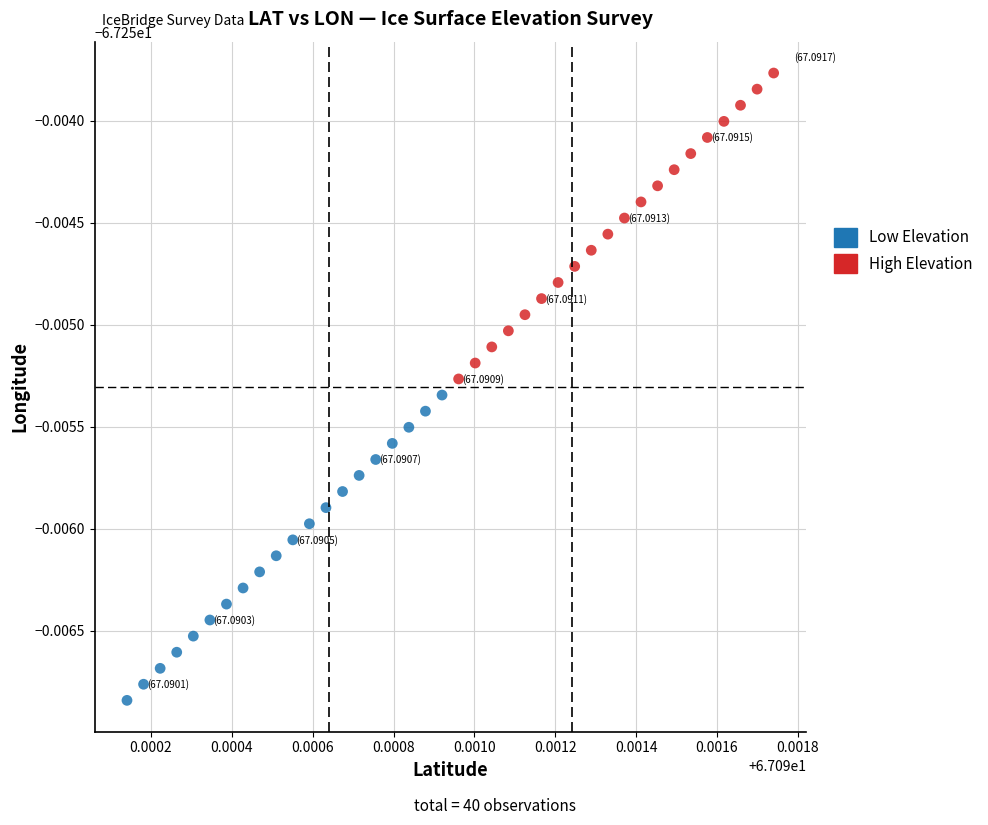

Which series contains the highest Y value?

High Elevation